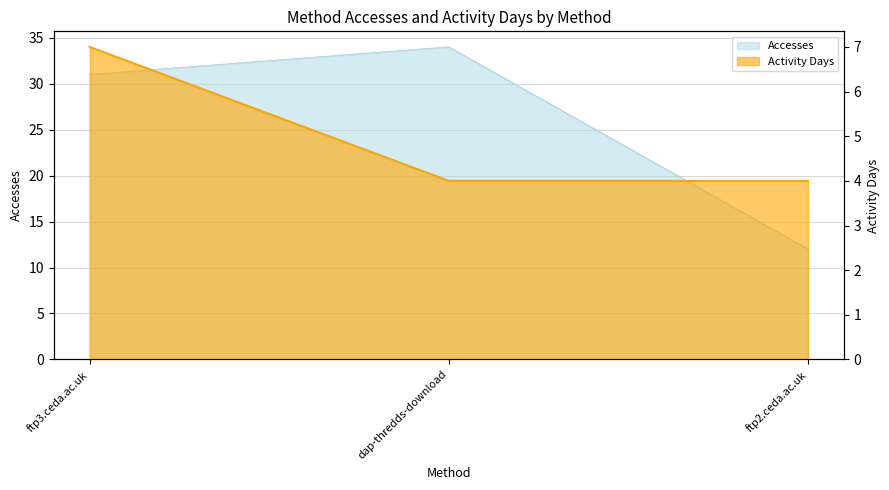

Which series has the widest spread of values?

Accesses